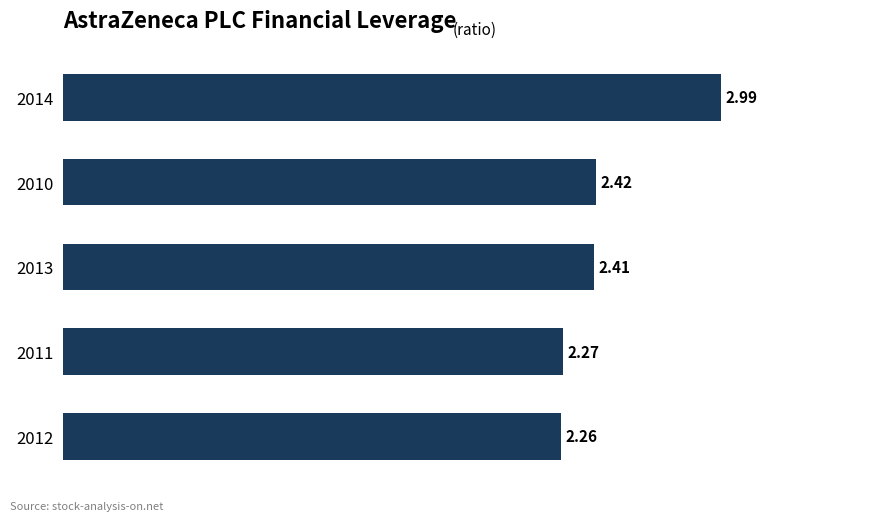

Rank the categories by value from lowest to highest.

2012, 2011, 2013, 2010, 2014